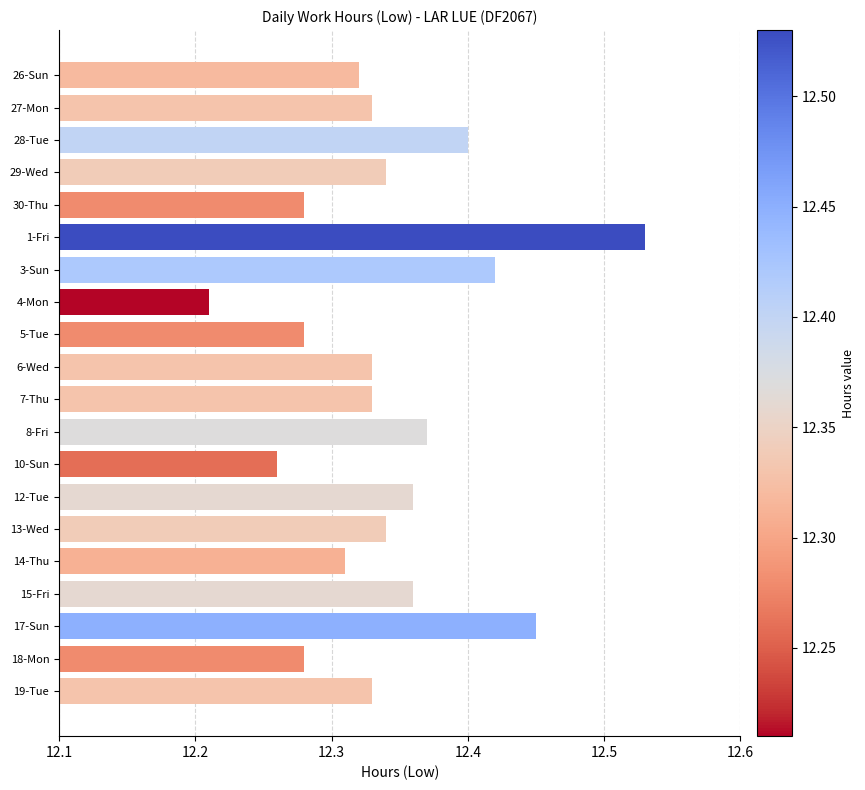

Between 10-Sun and 19-Tue, which is larger?

19-Tue